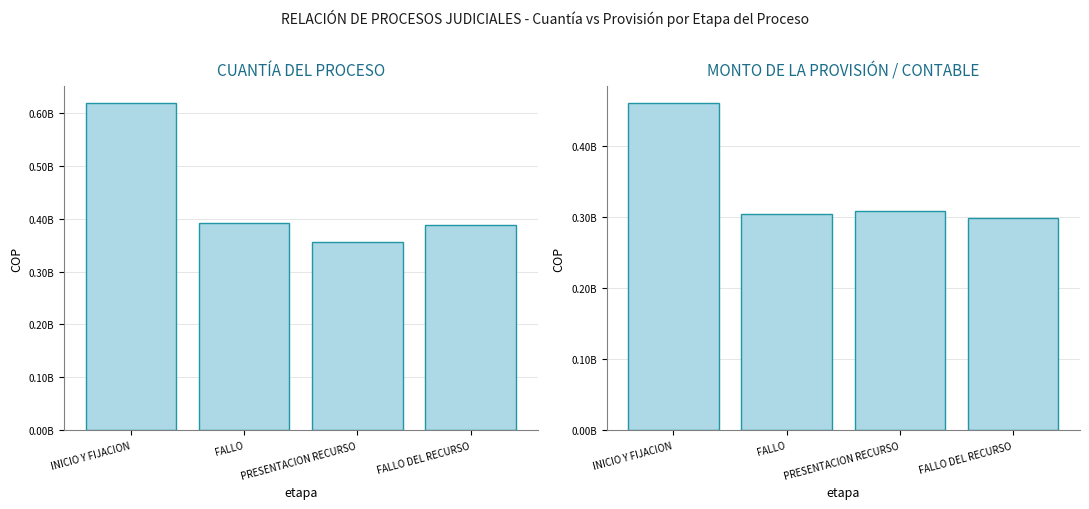

Which category has the lowest value in the MONTO DE LA PROVISIÓN / CONTABLE series?

FALLO DEL RECURSO